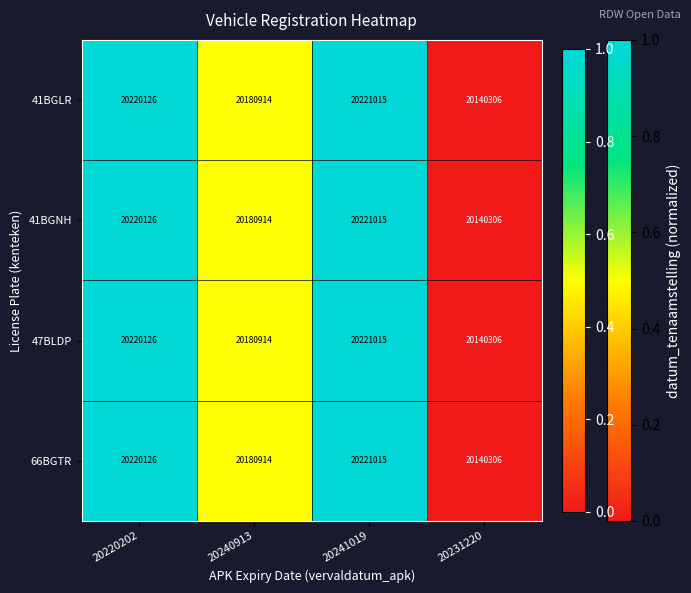

At how many categories does at least one series exceed 20162479?

3